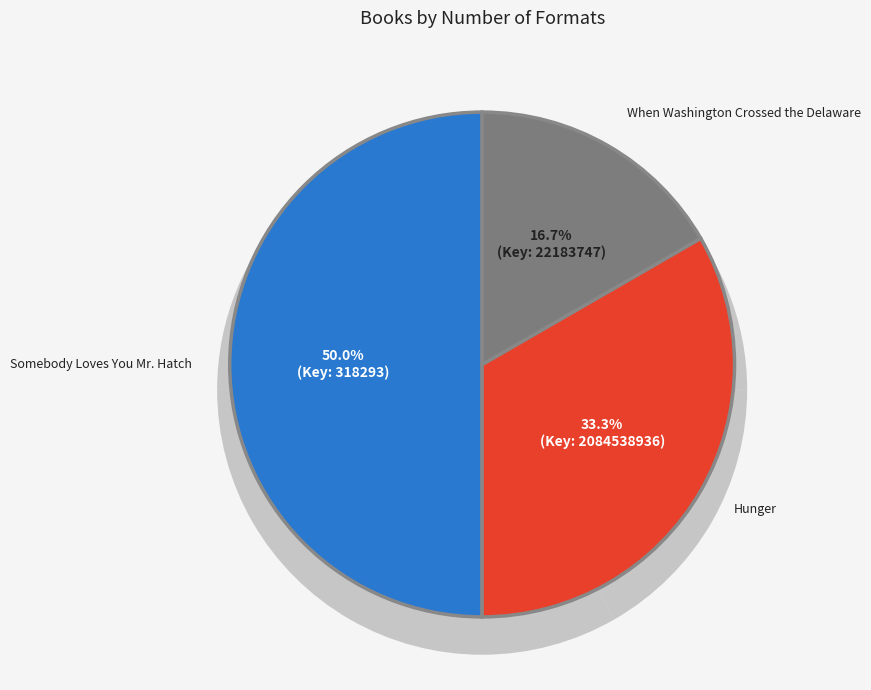

What is the largest slice in the pie chart?

Somebody Loves You Mr. Hatch